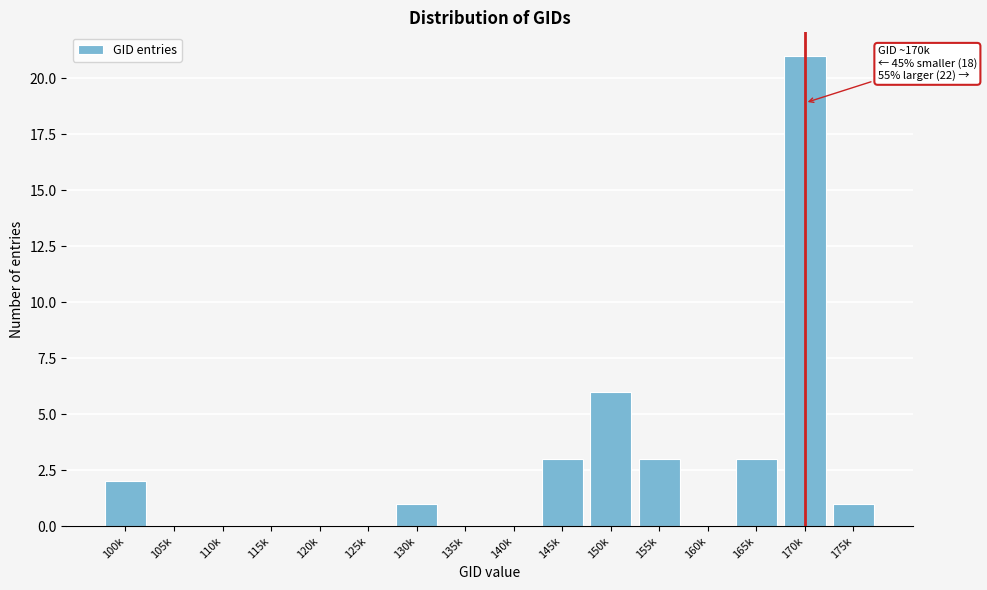

Reading left to right, extract all data points from this chart.

100k=2	105k=0	110k=0	115k=0	120k=0	125k=0	130k=1	135k=0	140k=0	145k=3	150k=6	155k=3	160k=0	165k=3	170k=21	175k=1